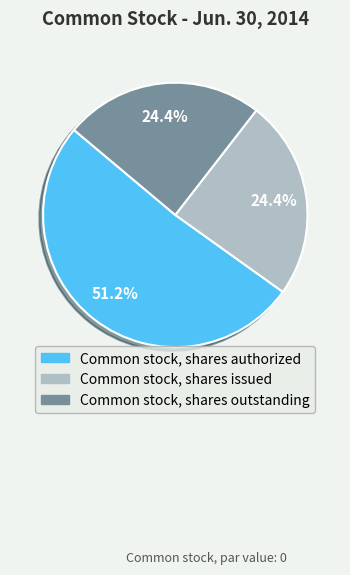

Count the number of slices in the pie.

3